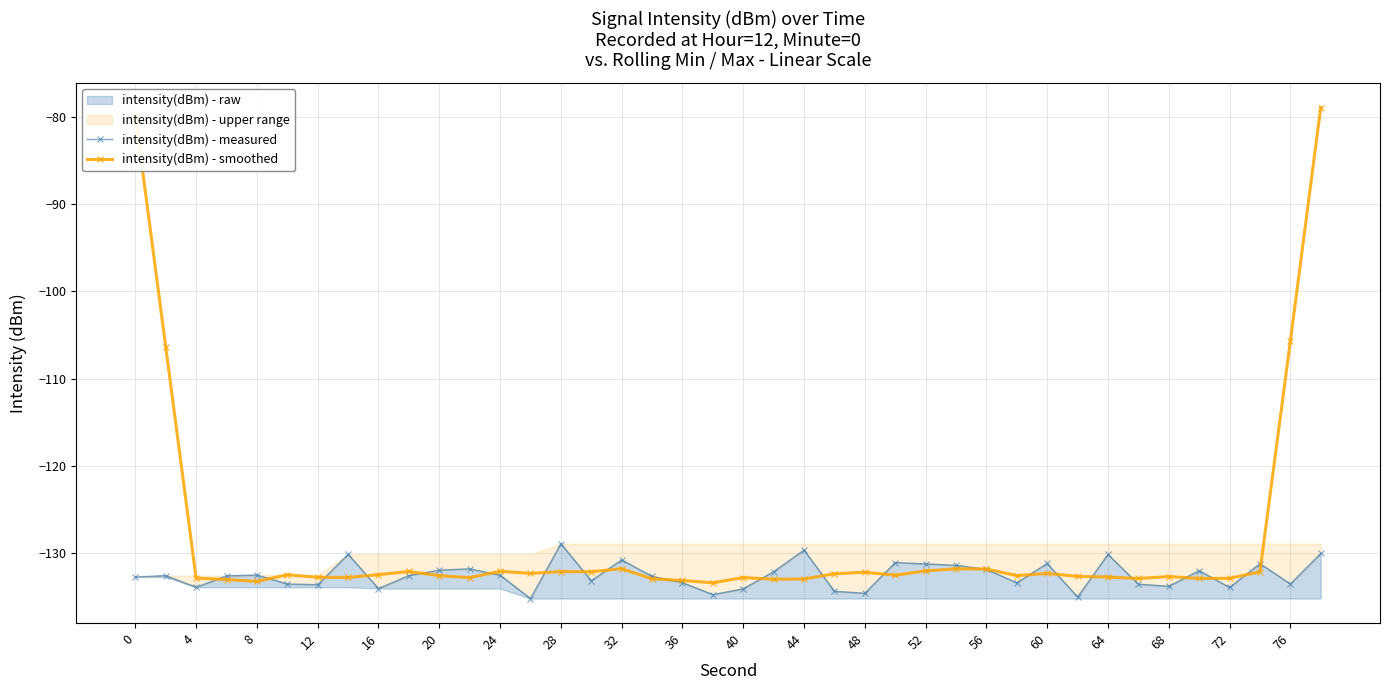

At how many categories does at least one series exceed -110?

4